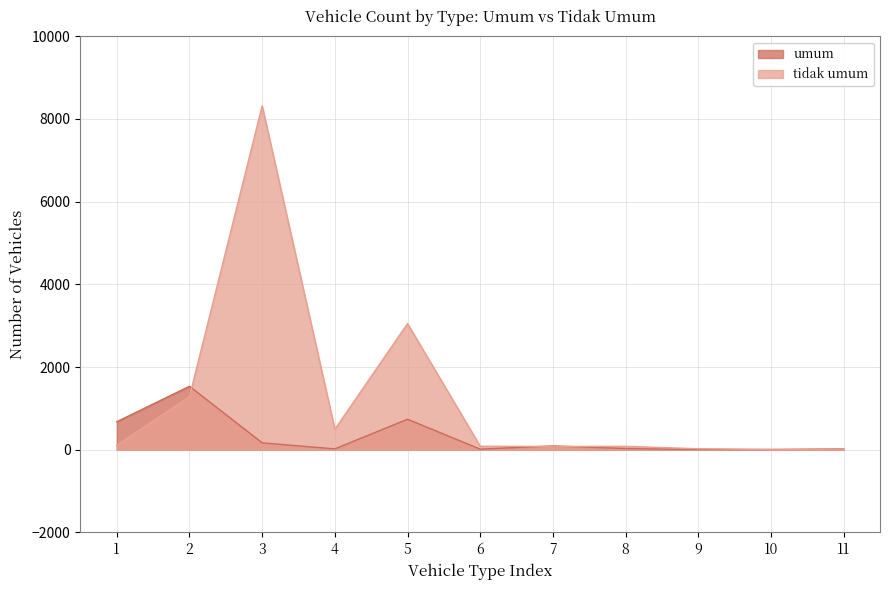

What is the minimum value shown in the chart?

5